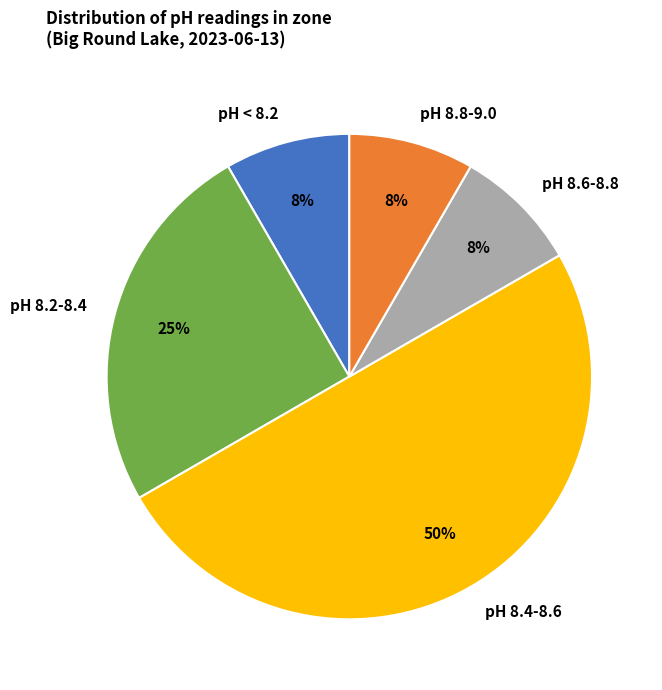

Do pH 8.2-8.4 and pH 8.4-8.6 together represent more than half of the pie?

Yes